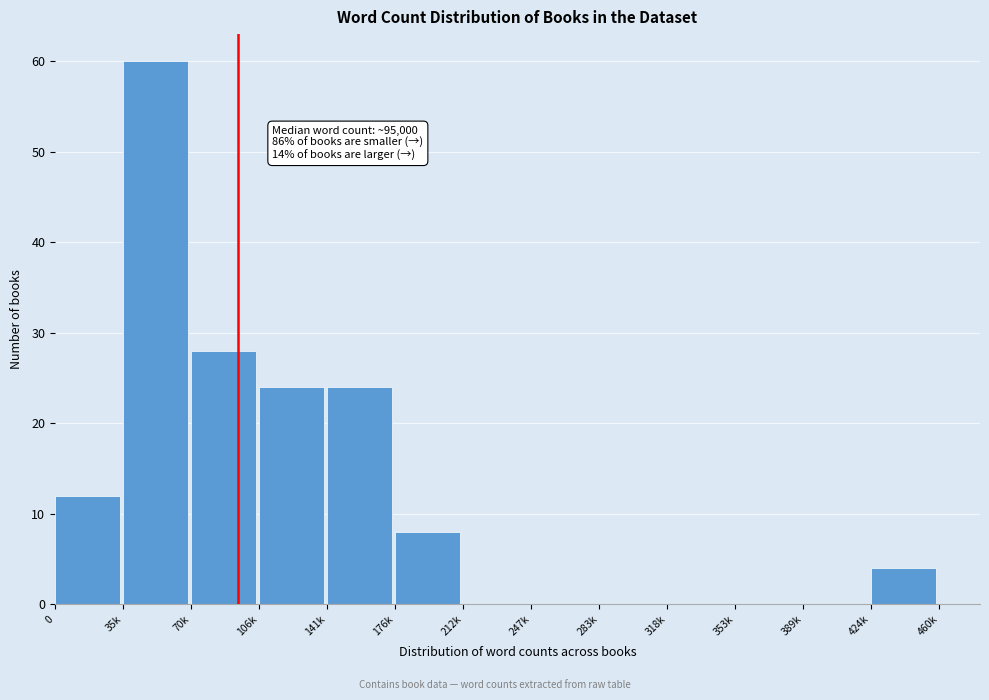

Reading right to left, what are all the values shown in this chart?

424k=4	389k=0	353k=0	318k=0	283k=0	247k=0	212k=0	176k=8	141k=24	106k=24	70k=28	35k=60	0=12